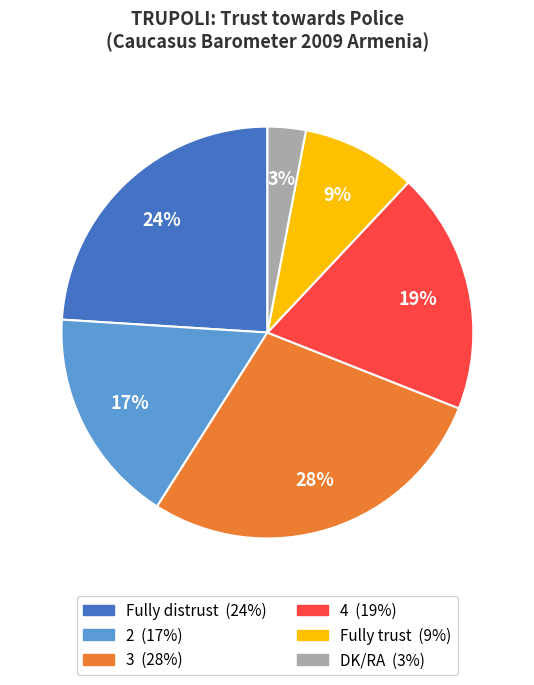

Combined, do 2 and DK/RA account for over 50%?

No